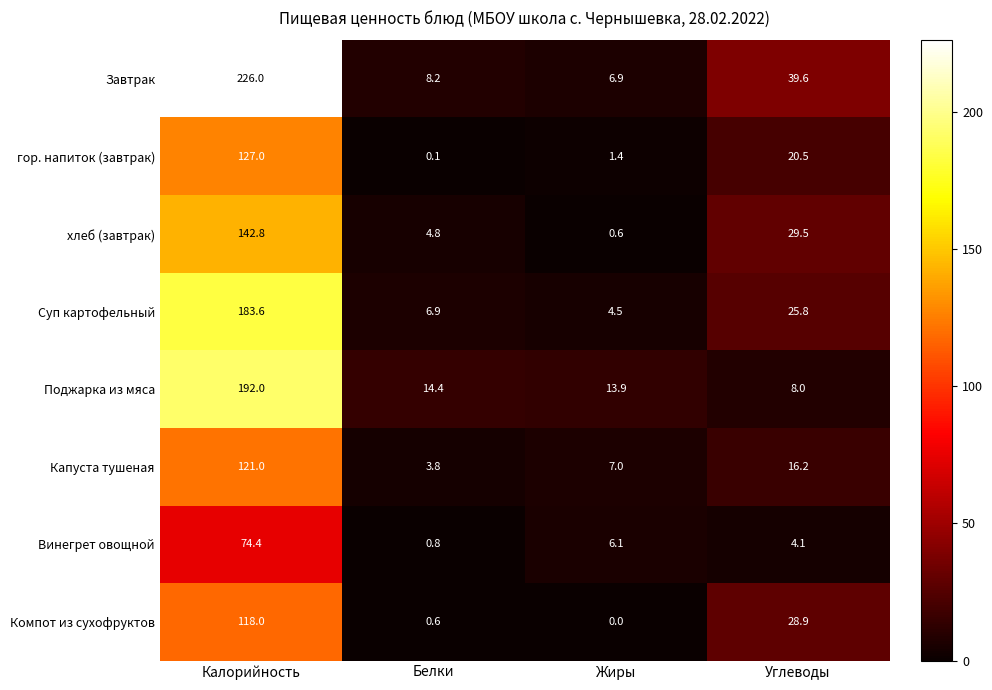

Which label corresponds to the largest value in the chart?

Калорийность